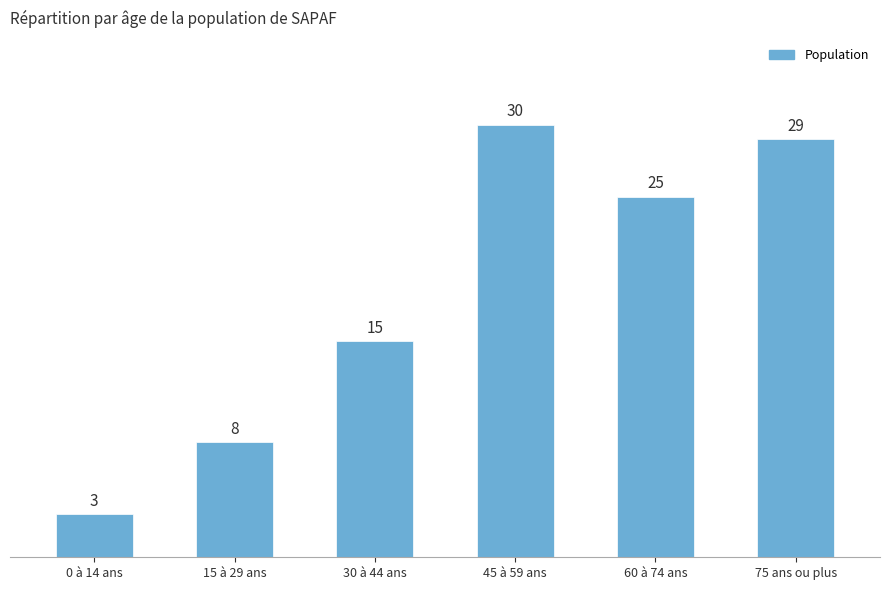

True or false: the data shows 15 at 30 à 44 ans.

True